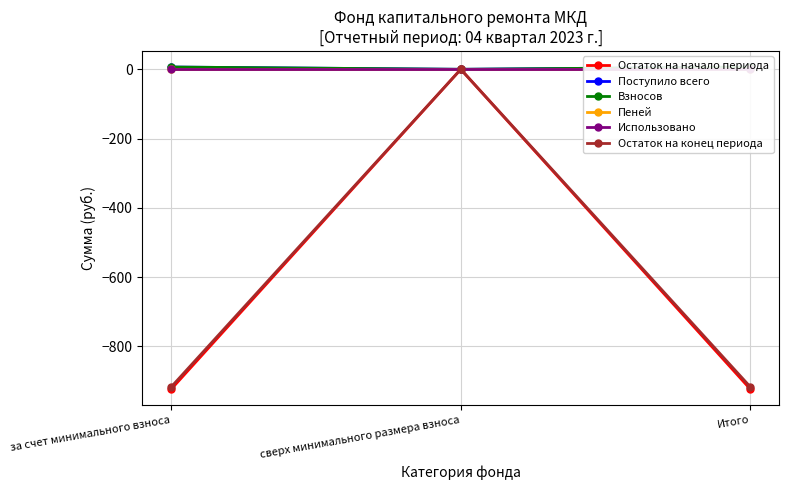

The value of Взносов at сверх минимального размера взноса is 0.0. True or false?

True